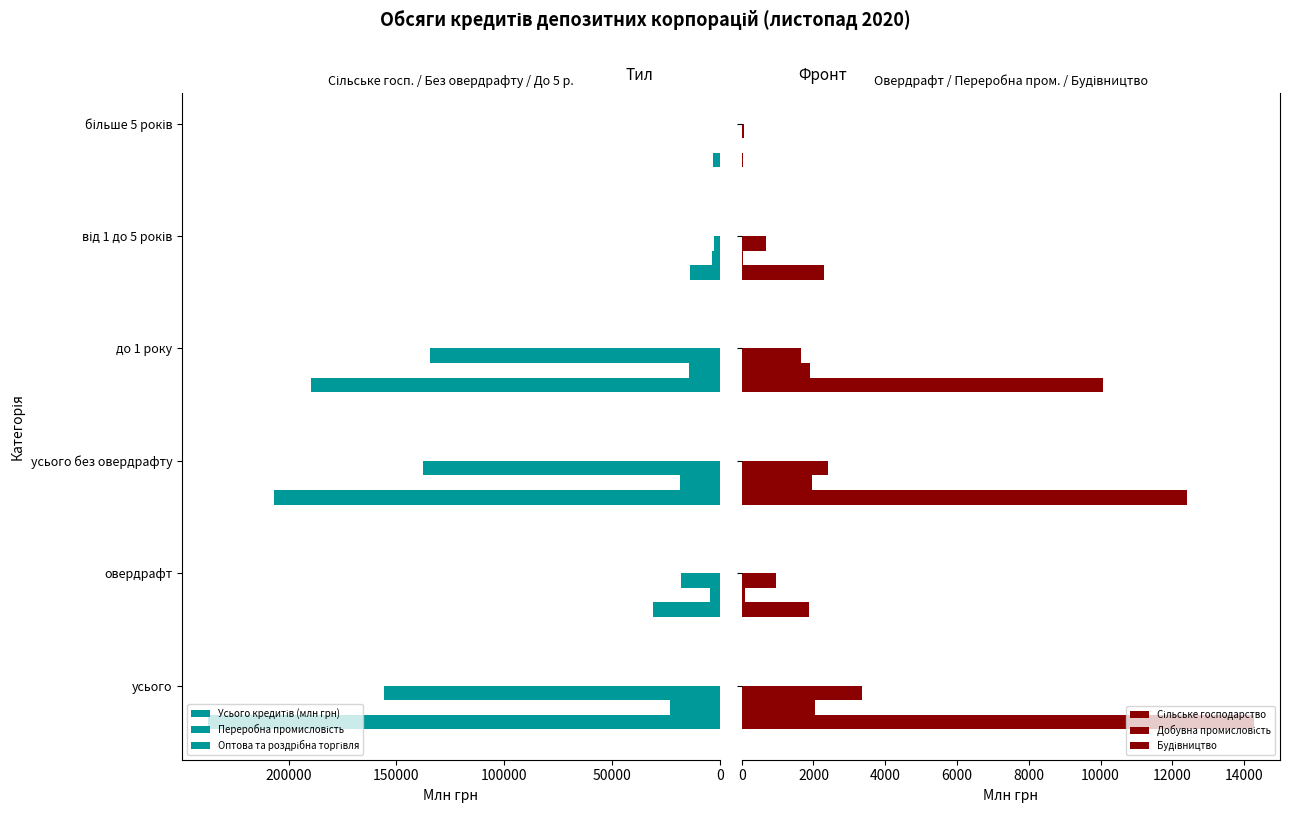

List the series in order of their peak value, lowest first.

Добувна промисловість, Будівництво, Сільське господарство, Переробна промисловість, Оптова та роздрібна торгівля, Усього кредитів (млн грн)